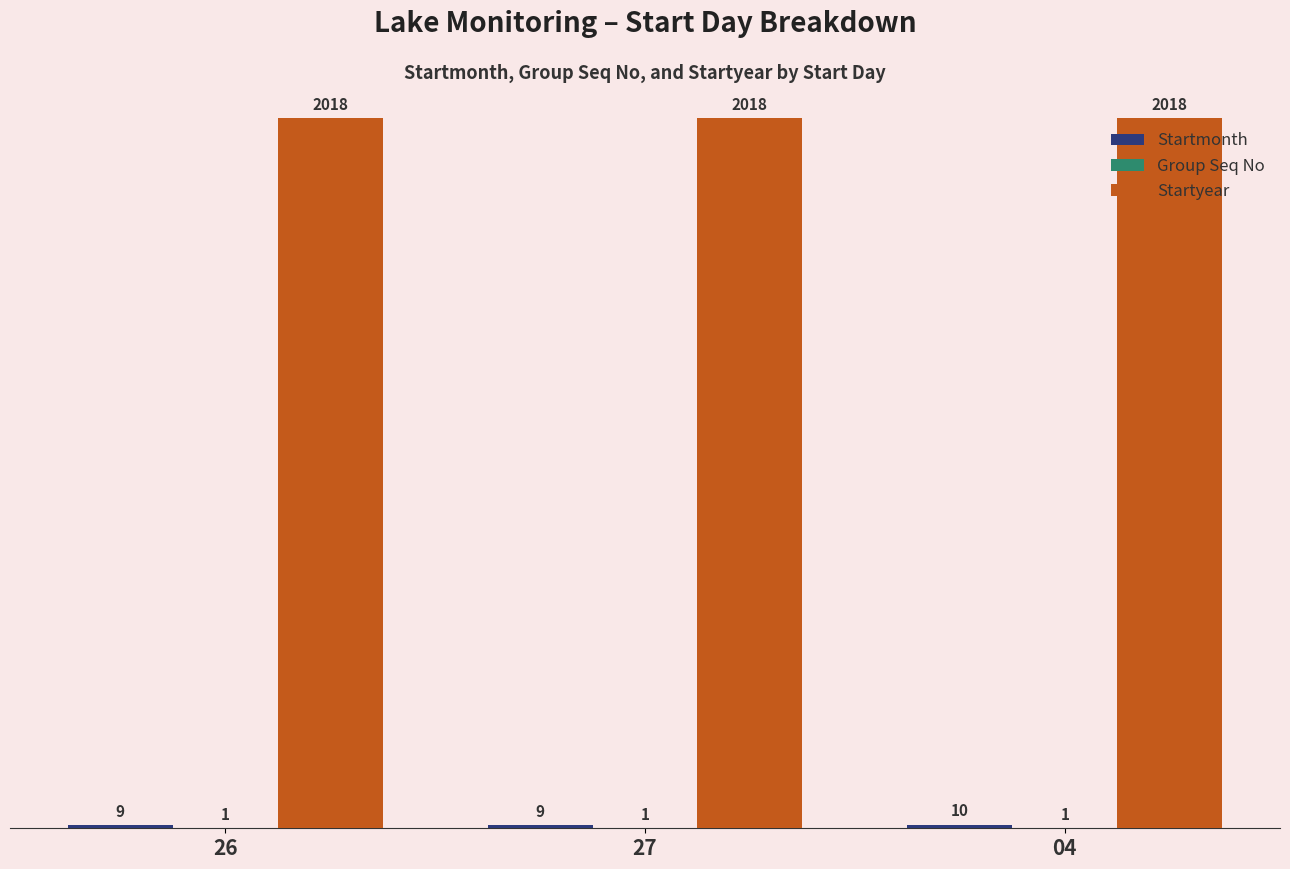

Which series has the largest total across all categories?

Startyear